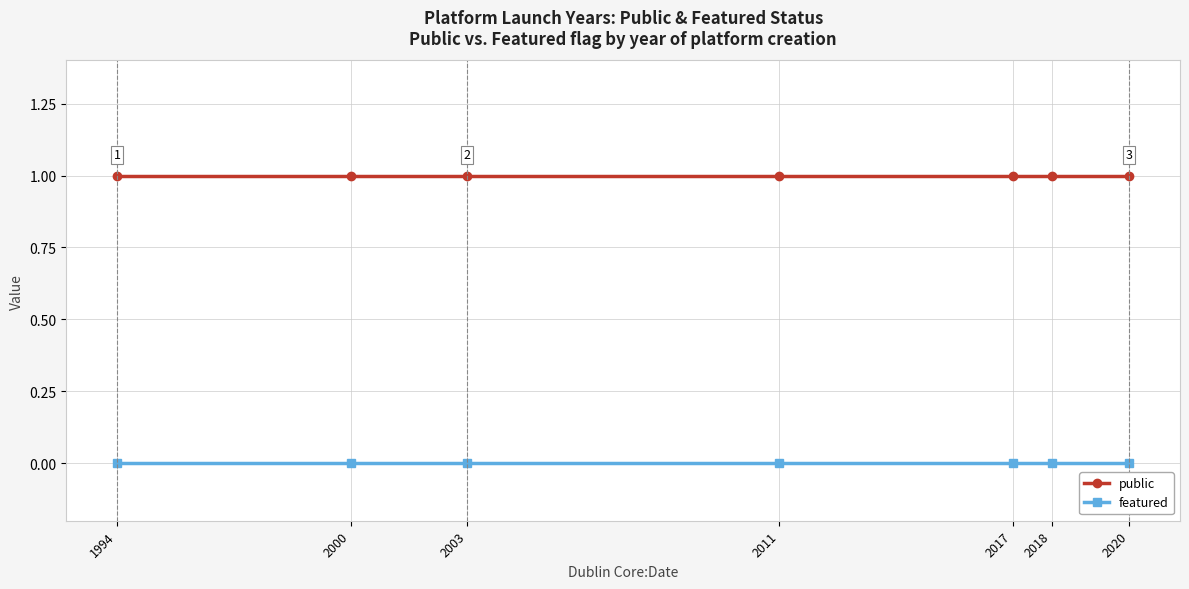

What is the value of the public point at the 6th from the left?

1